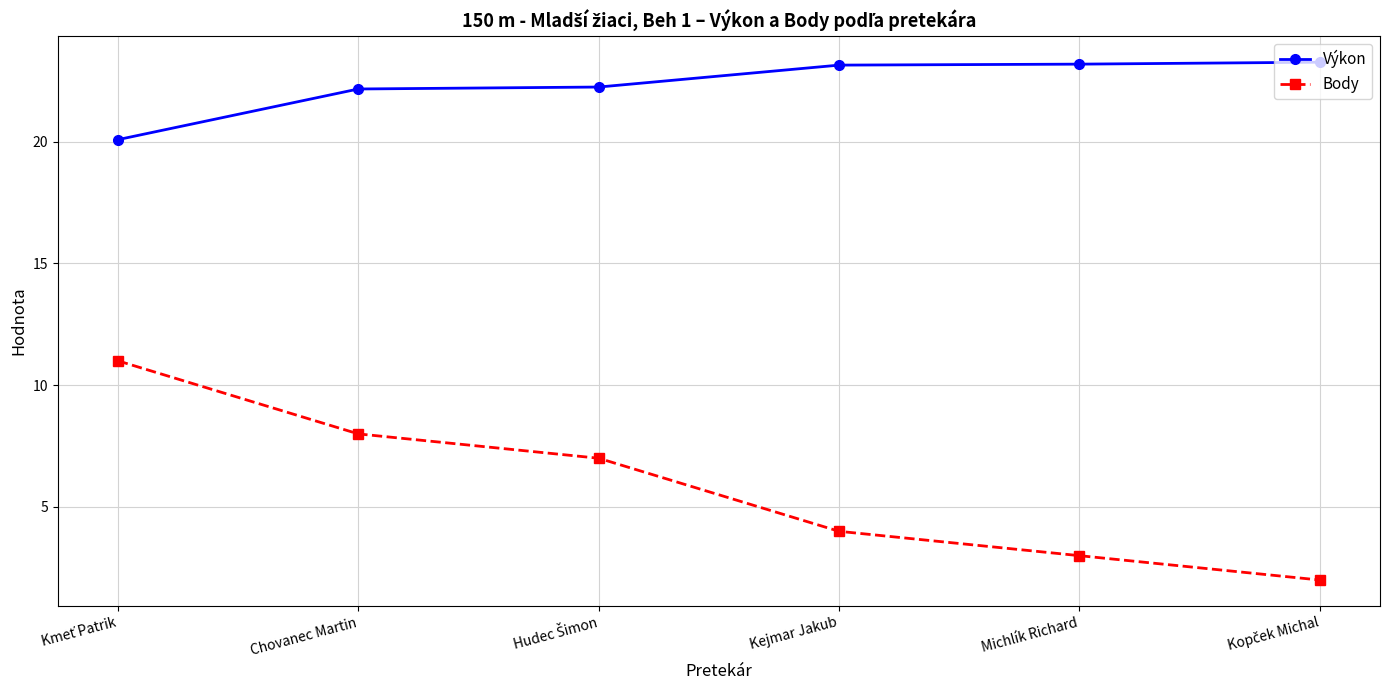

What is the maximum value shown in the chart?

23.3